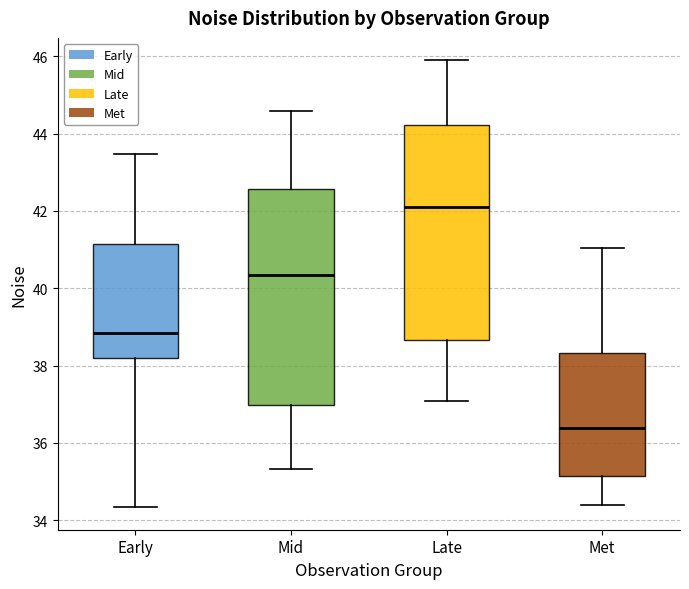

Reading left to right, read every box against the y-axis: the position of its median line, the range the box covers, and the ends of its whiskers. The values are not printed on the chart, so give them approximately, as read against the axis.

Early: median 38.8, box 38.2 to 41.2, whiskers 34.4 to 43.4
Mid: median 40.4, box 37.0 to 42.6, whiskers 35.4 to 44.6
Late: median 42.2, box 38.6 to 44.2, whiskers 37.0 to 45.8
Met: median 36.4, box 35.2 to 38.4, whiskers 34.4 to 41.0